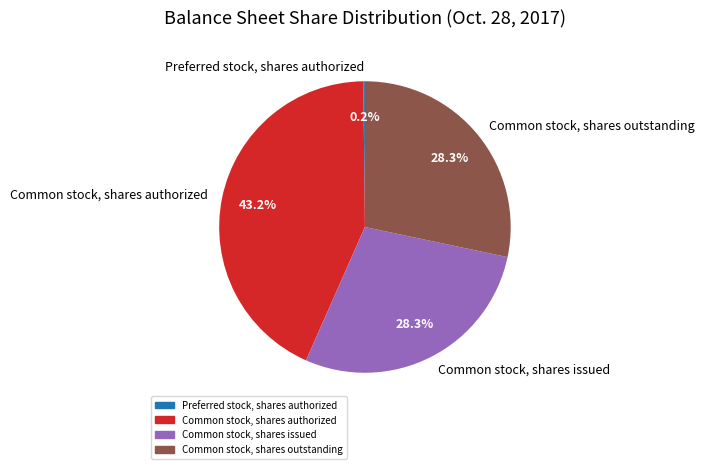

The Common stock, shares authorized slice represents 34% of the pie. True or false?

False